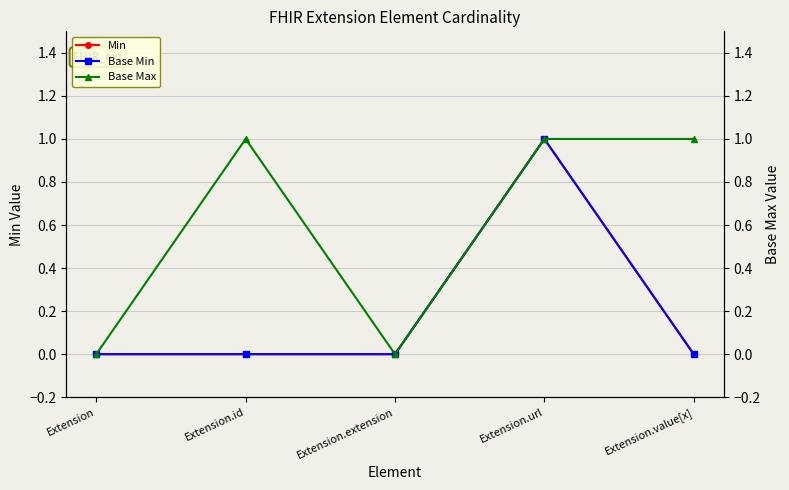

Does the chart display data point markers on the line(s)?

Yes